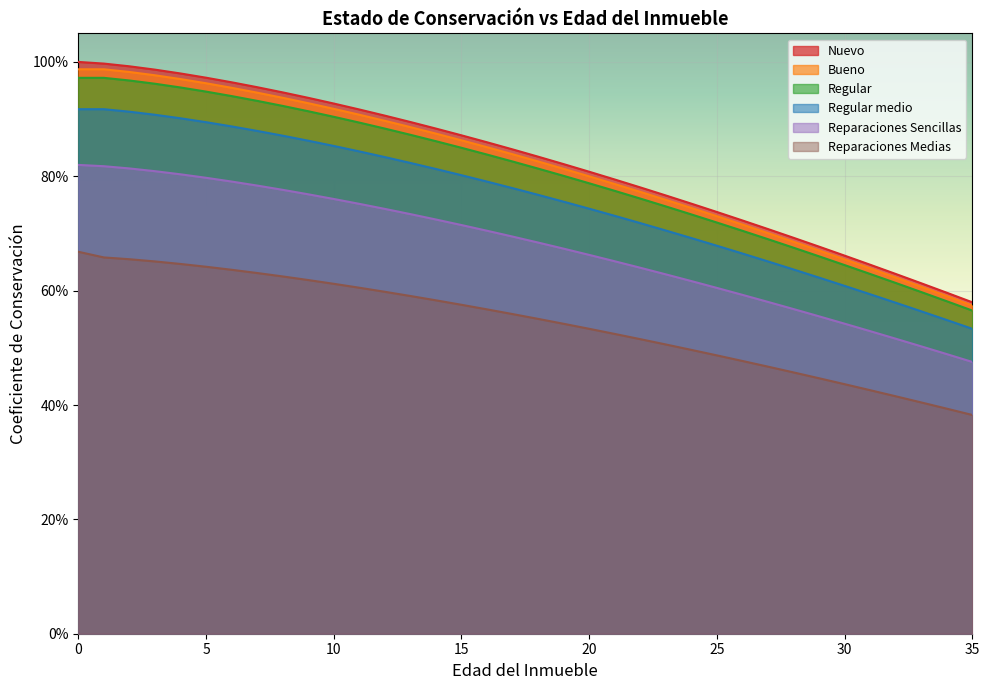

What is the value of the Reparaciones Sencillas point at the 3rd from the left?

0.8